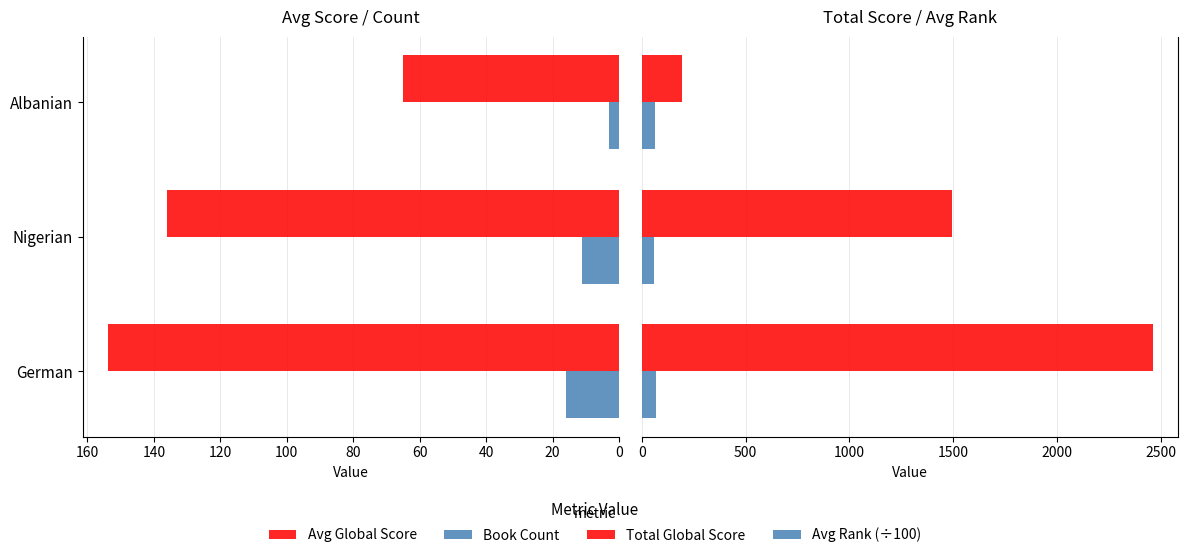

What is the sum of all Avg Rank (÷100) values?

188.5